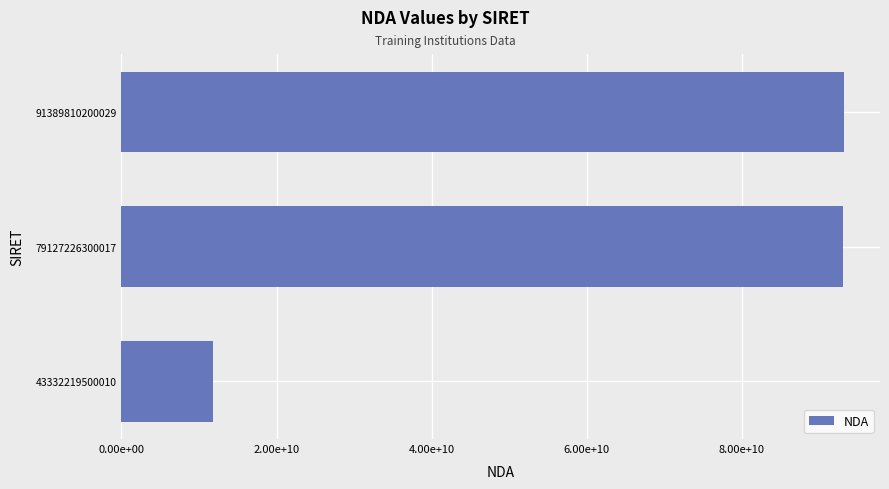

Does the chart contain any negative values?

No